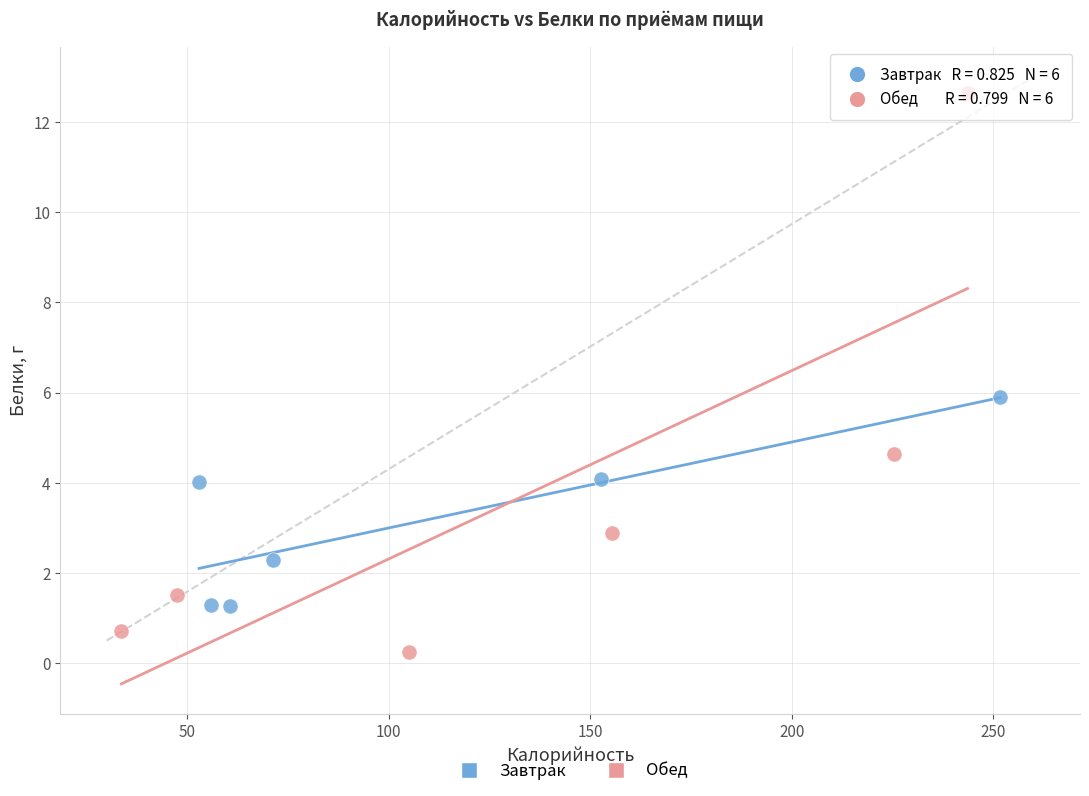

Which series contains the lowest Y value?

Обед